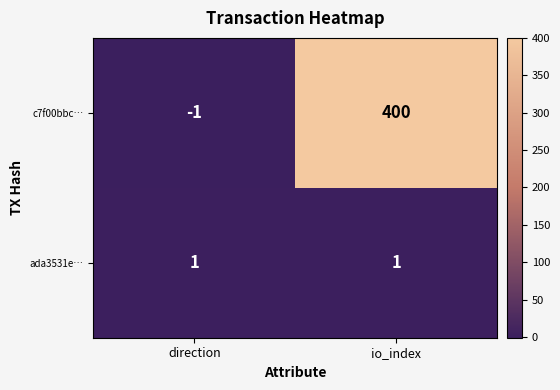

Which series has the widest spread of values?

c7f00bbc…